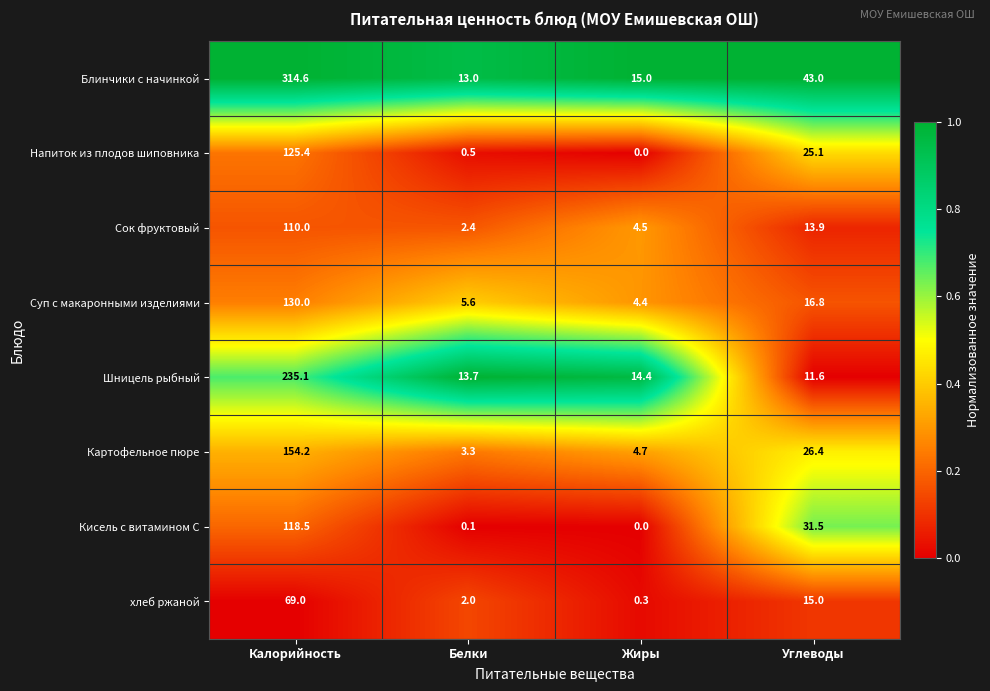

At how many categories does at least one series exceed 0?

4